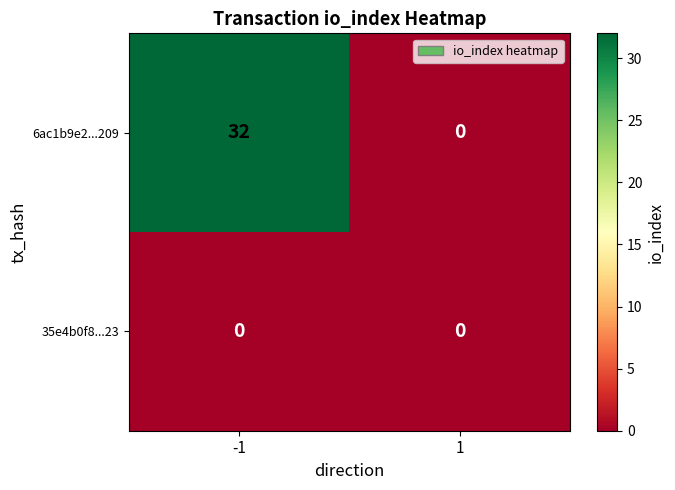

At how many categories does at least one series exceed 16?

1